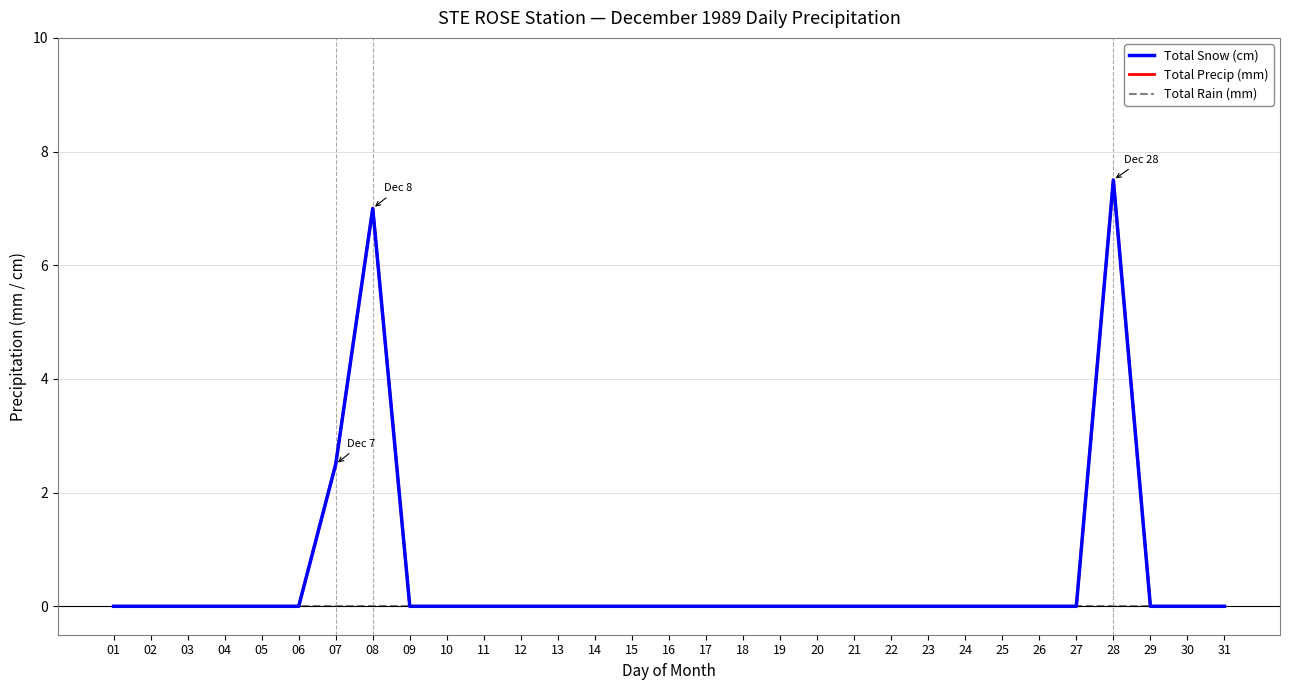

What is the difference between the maximum and minimum values in the Total Precip (mm) series?

7.5